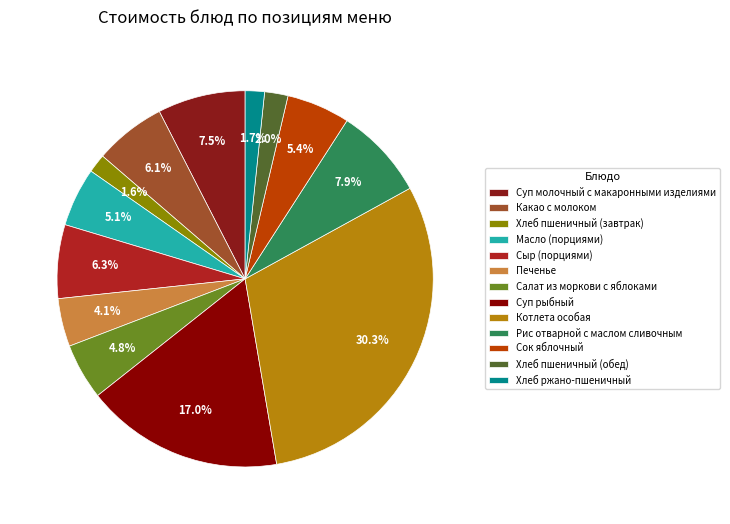

Is it true that Масло (порциями) is 1% of the pie?

False